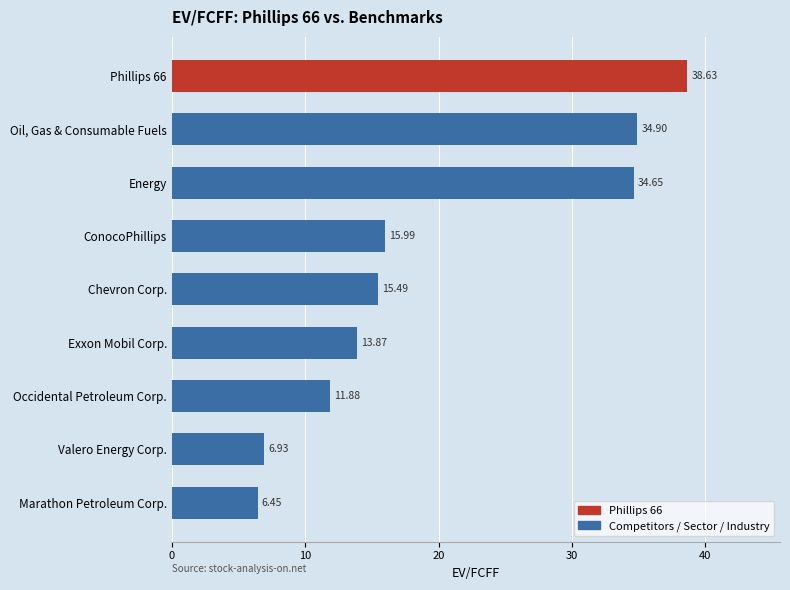

Are the bars grouped side by side (vs. stacked)?

No